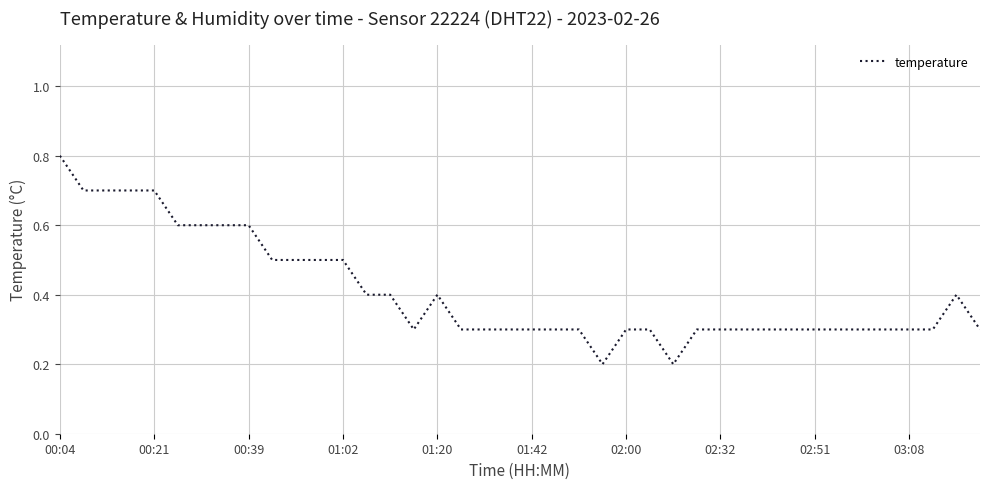

What is the difference between the maximum and minimum values?

0.6